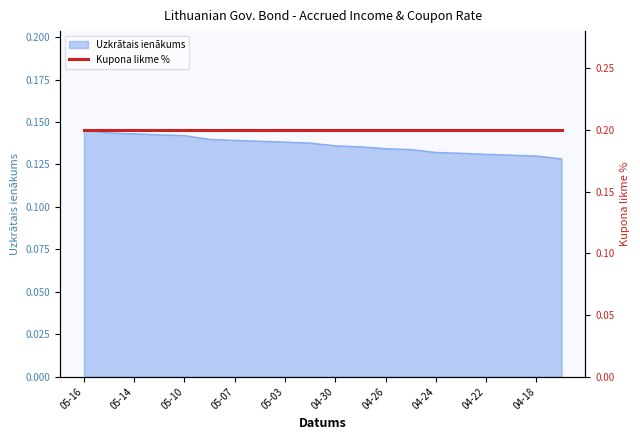

At which label is the value closest to 0?

2024-04-17